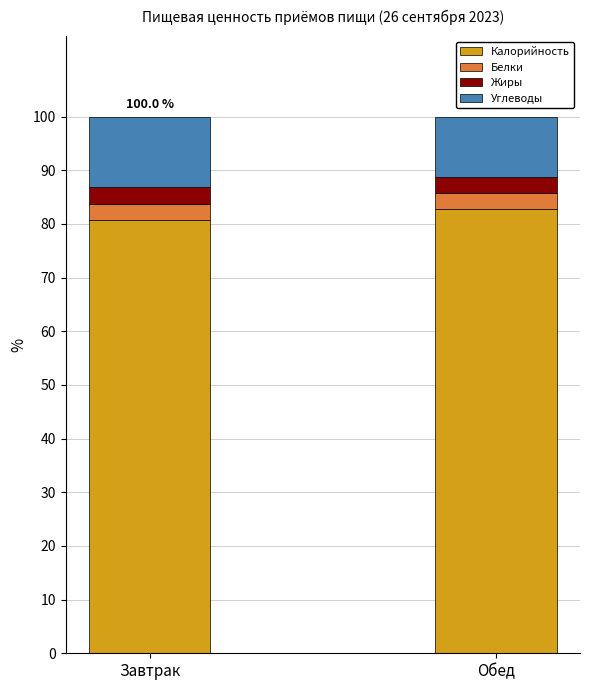

What is the average value of the Калорийность series?

81.8